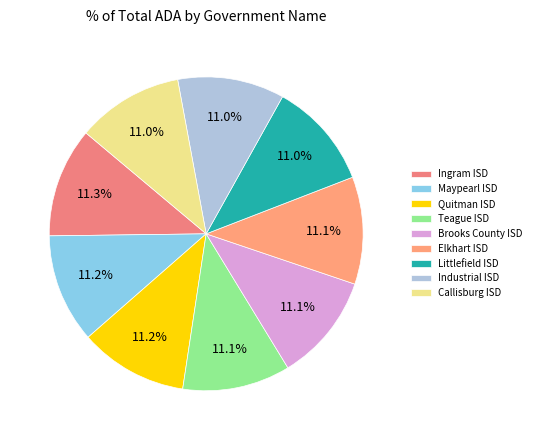

What percentage is the Quitman ISD slice, to the nearest percent?

11%